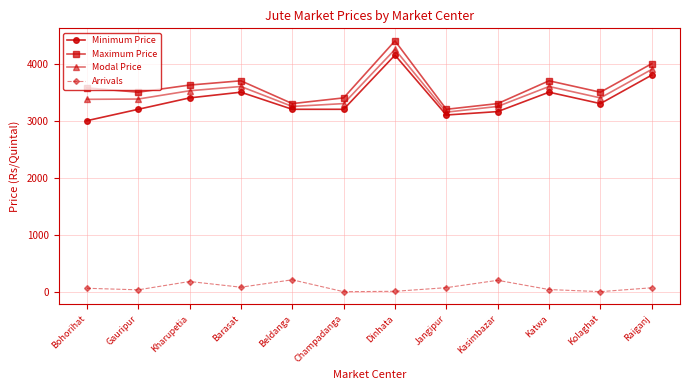

What is the difference between the highest and lowest values at Champadanga?

3399.0